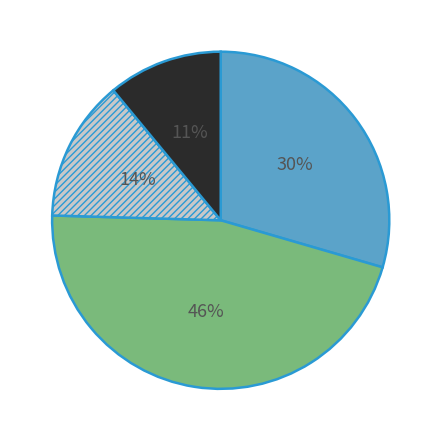

Is there a majority slice in this chart?

No